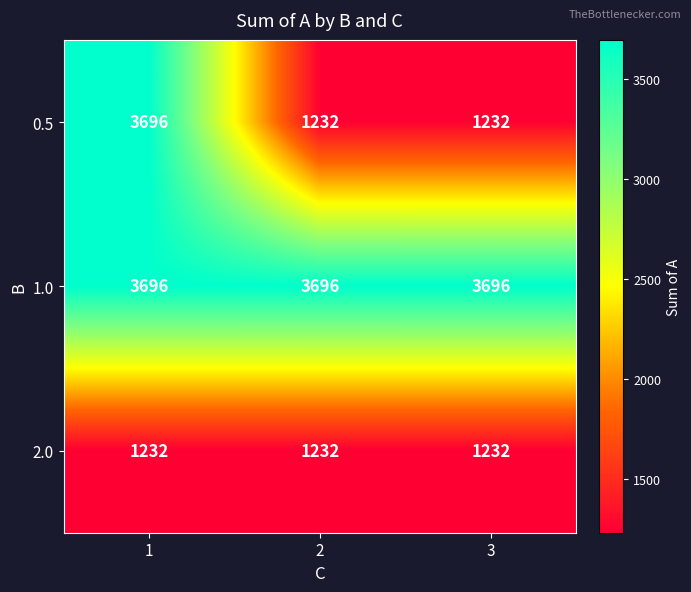

Reading left to right, list all the values displayed in this chart.

0.5: 3696	1232	1232
1.0: 3696	3696	3696
2.0: 1232	1232	1232